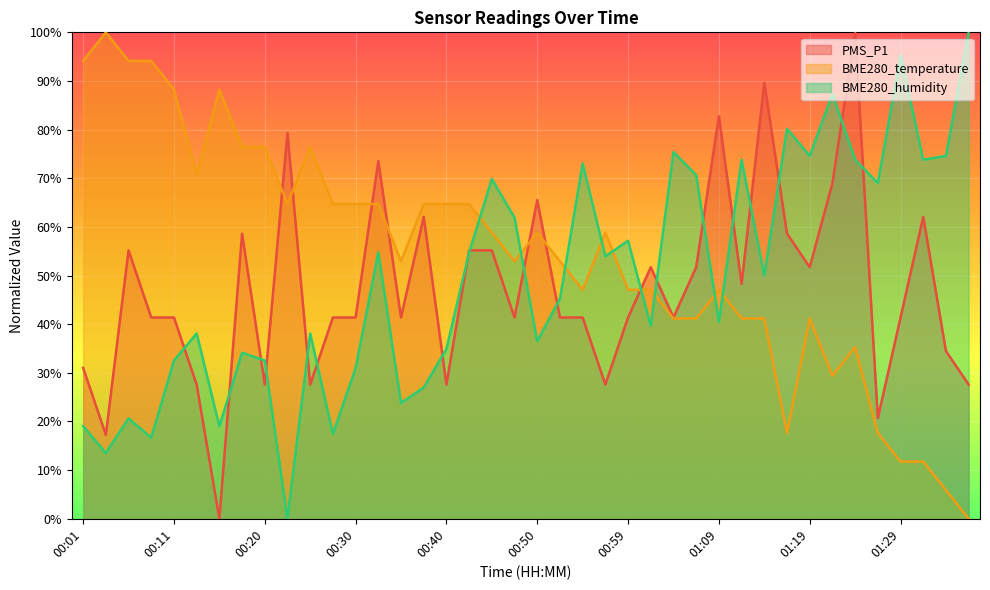

Where is the first local maximum for PMS_P1?

00:06